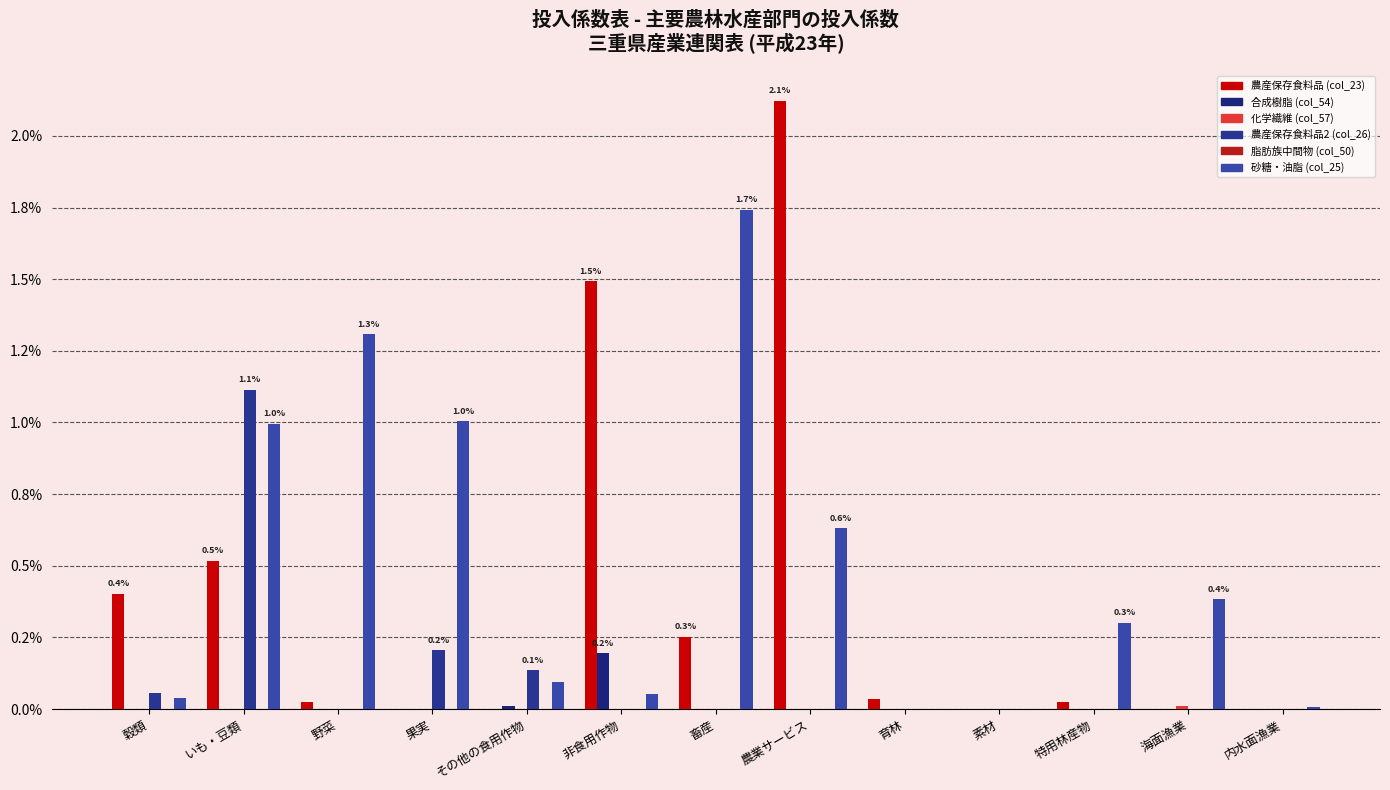

Does the chart contain stacked bars?

No